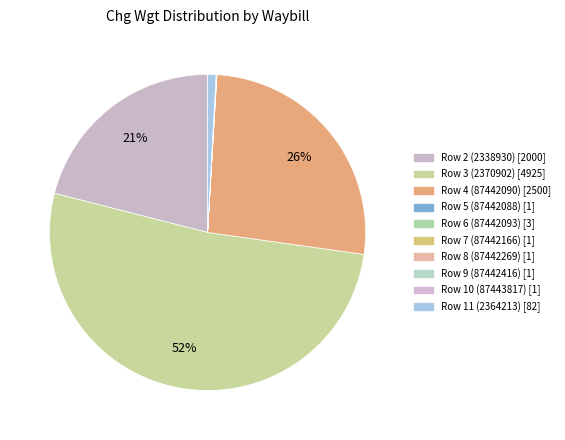

How many segments does this pie chart have?

10